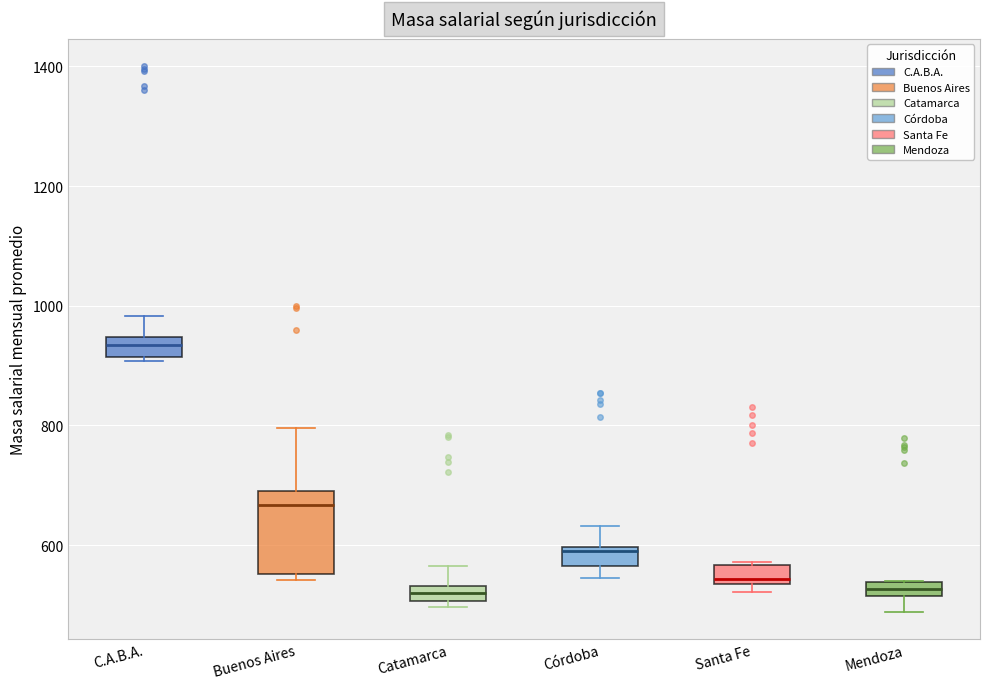

Comparing the boxes themselves (not the whiskers), which one is the tallest?

Buenos Aires